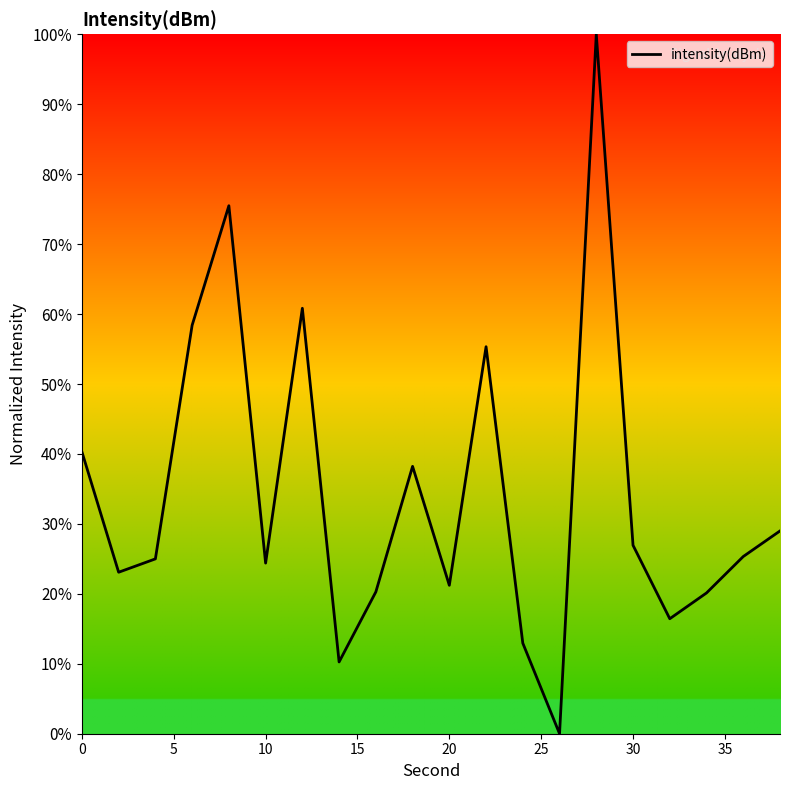

What is the difference between the maximum and minimum values?

100.0